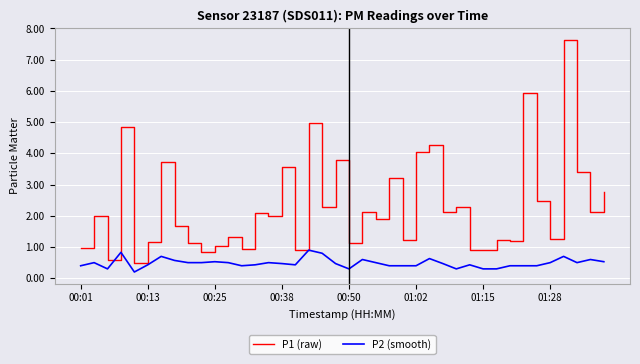

Rank the series by their average value, from highest to lowest.

P1 (raw), P2 (smooth)